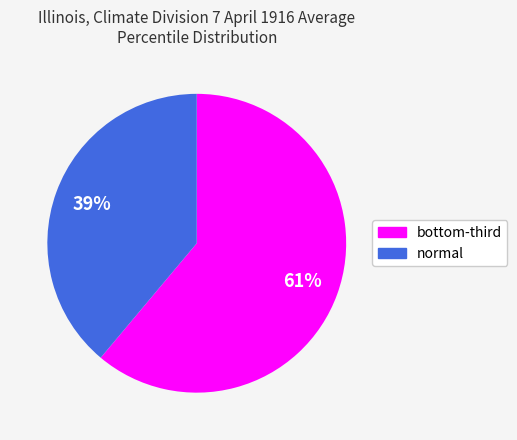

What percentage is the normal slice, to the nearest percent?

39%